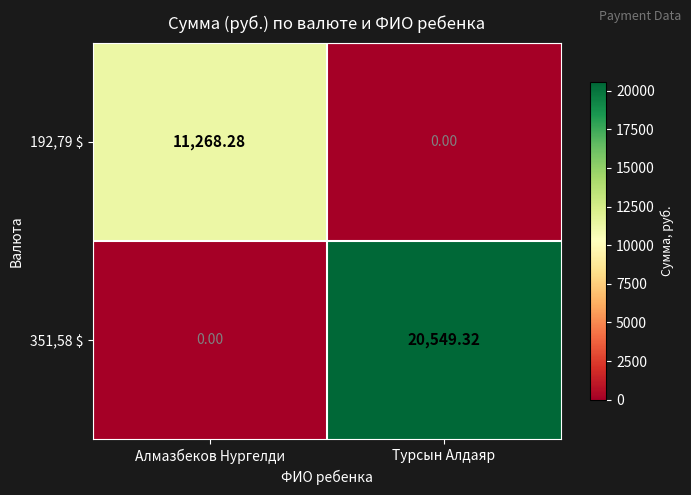

List the labels in order of 351,58 $ value, smallest first.

Алмазбеков Нургелди, Турсын Алдаяр